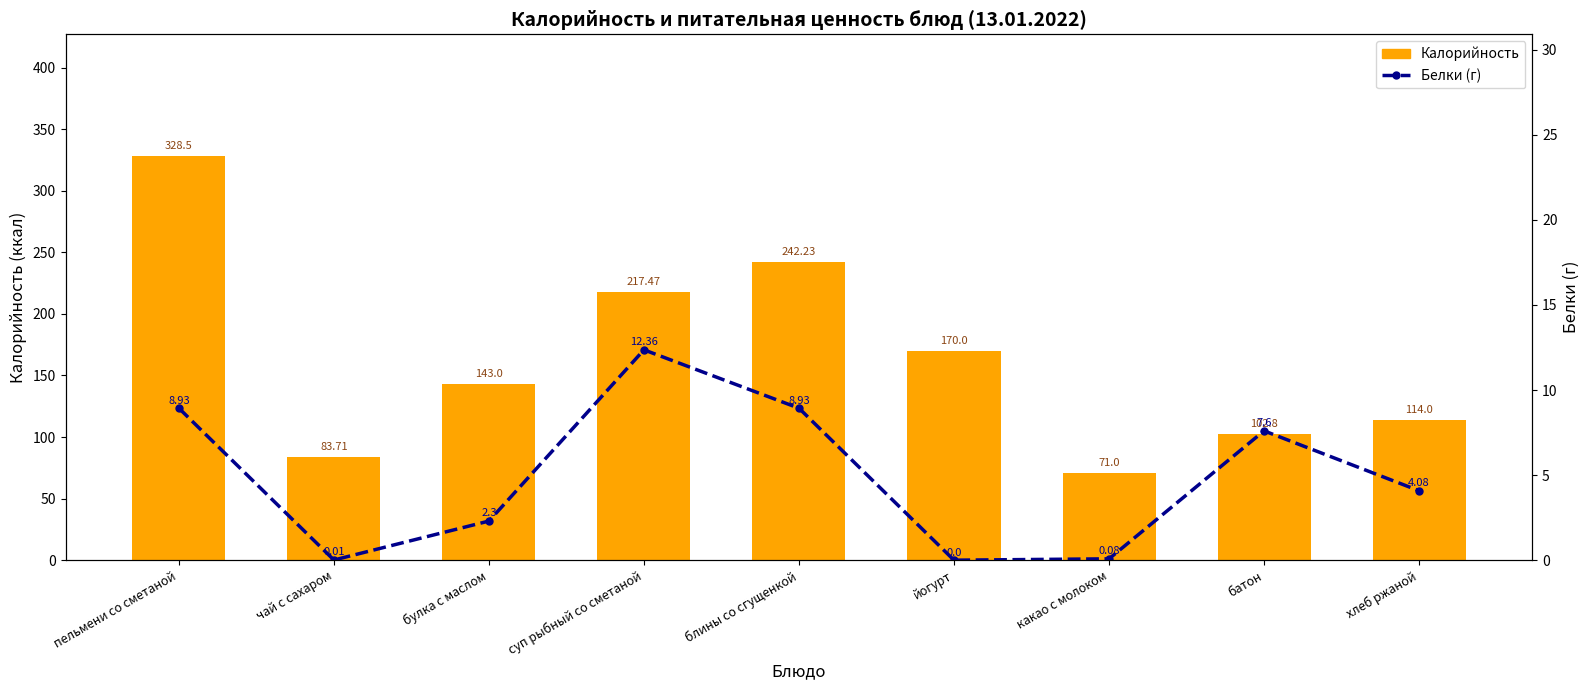

At which label is Калорийность closest to 199?

суп рыбный со сметаной